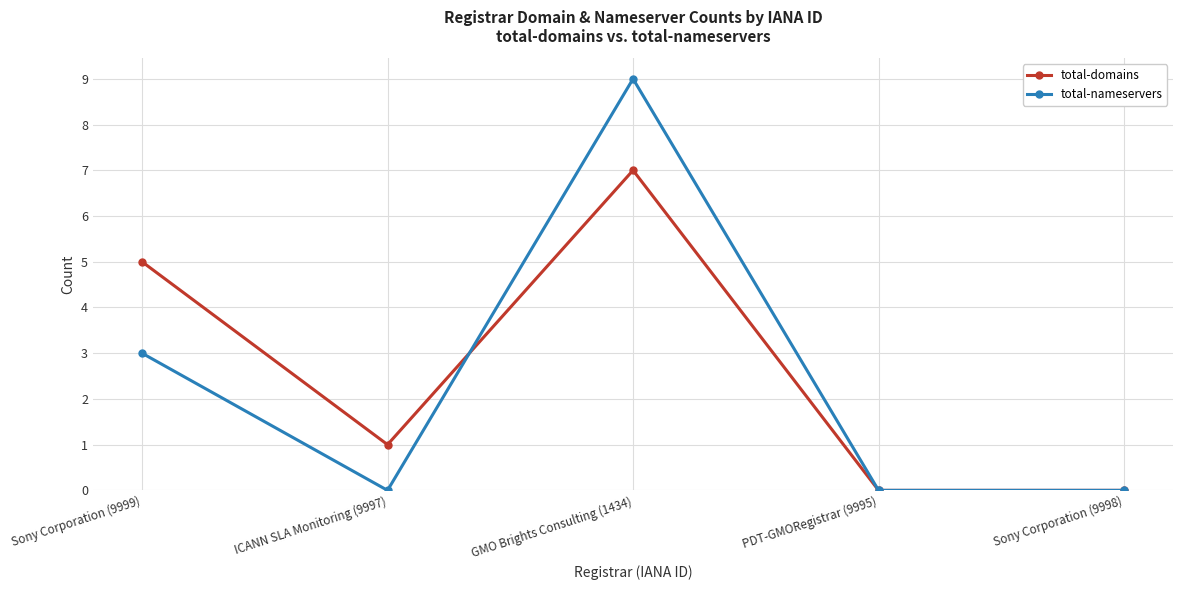

What position from the left is GMO Brights Consulting (1434)?

3